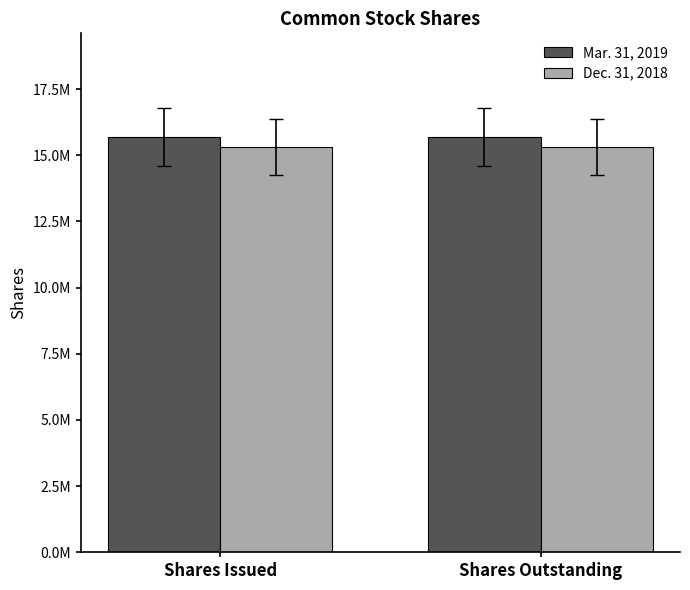

What is the total value across all series at Shares Outstanding?

30995531